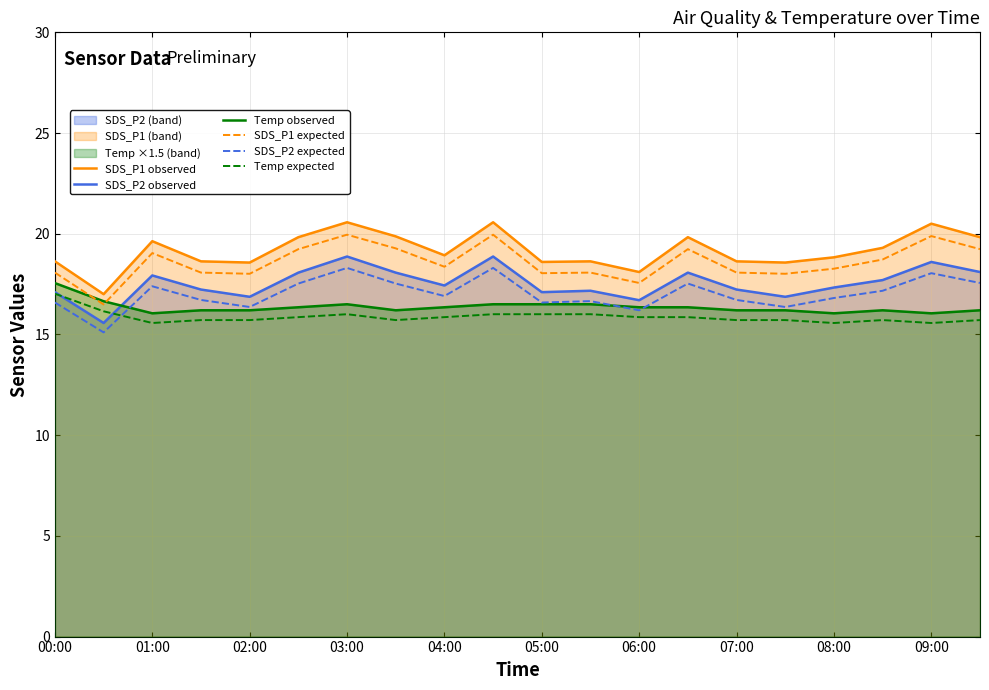

Which series has the largest total across all categories?

SDS_P1 observed